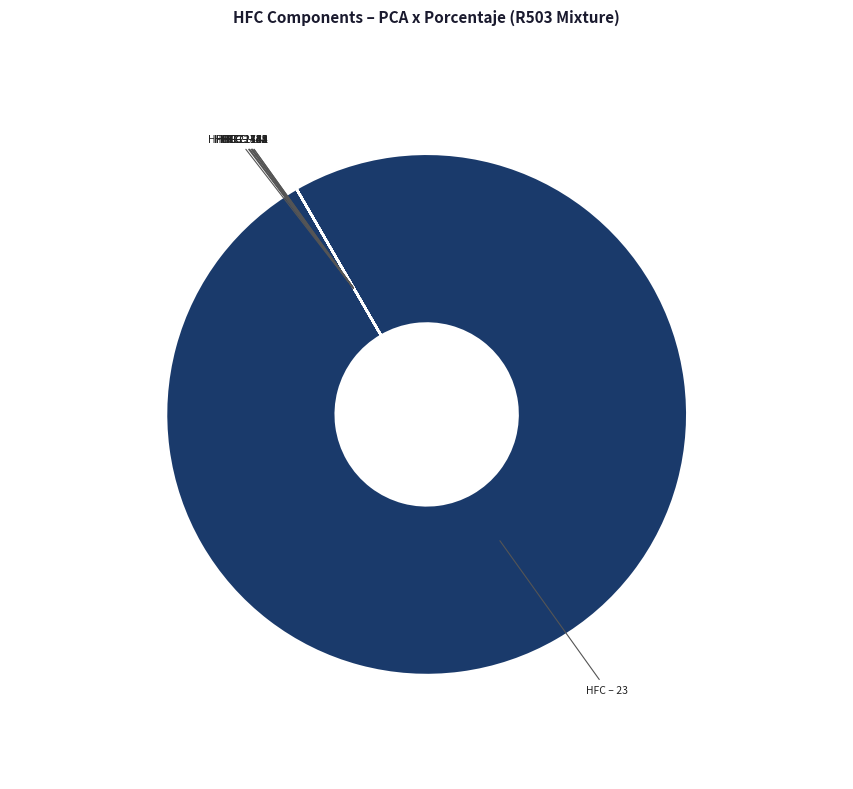

To the nearest percent, what is the difference between the largest and smallest slice percentages?

100%